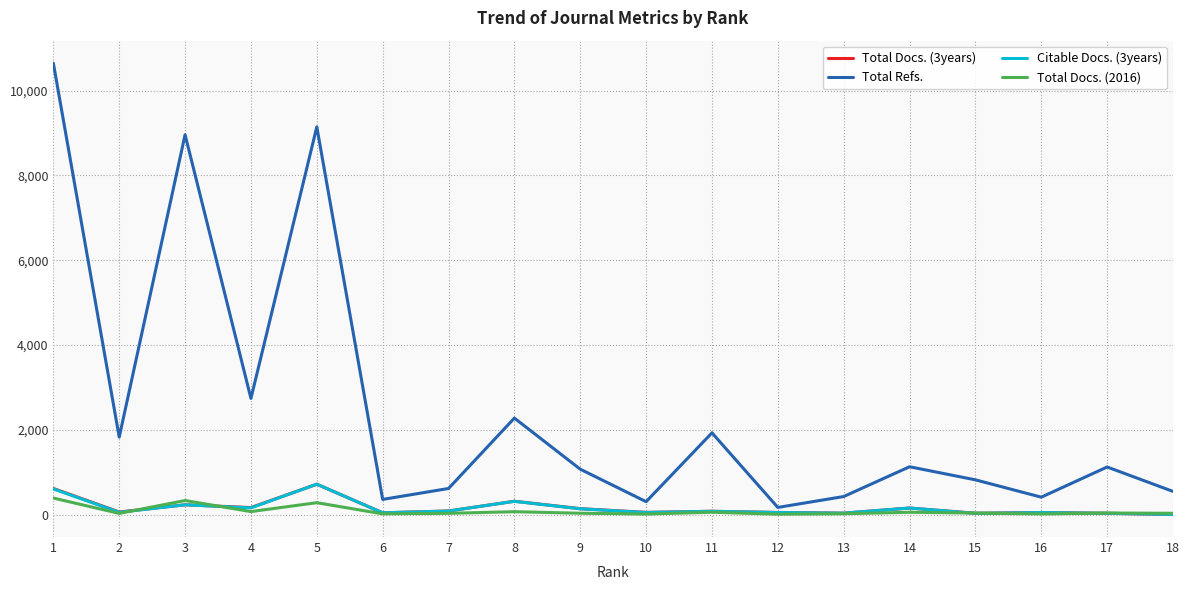

What is the average value of the Citable Docs. (3years) series?

155